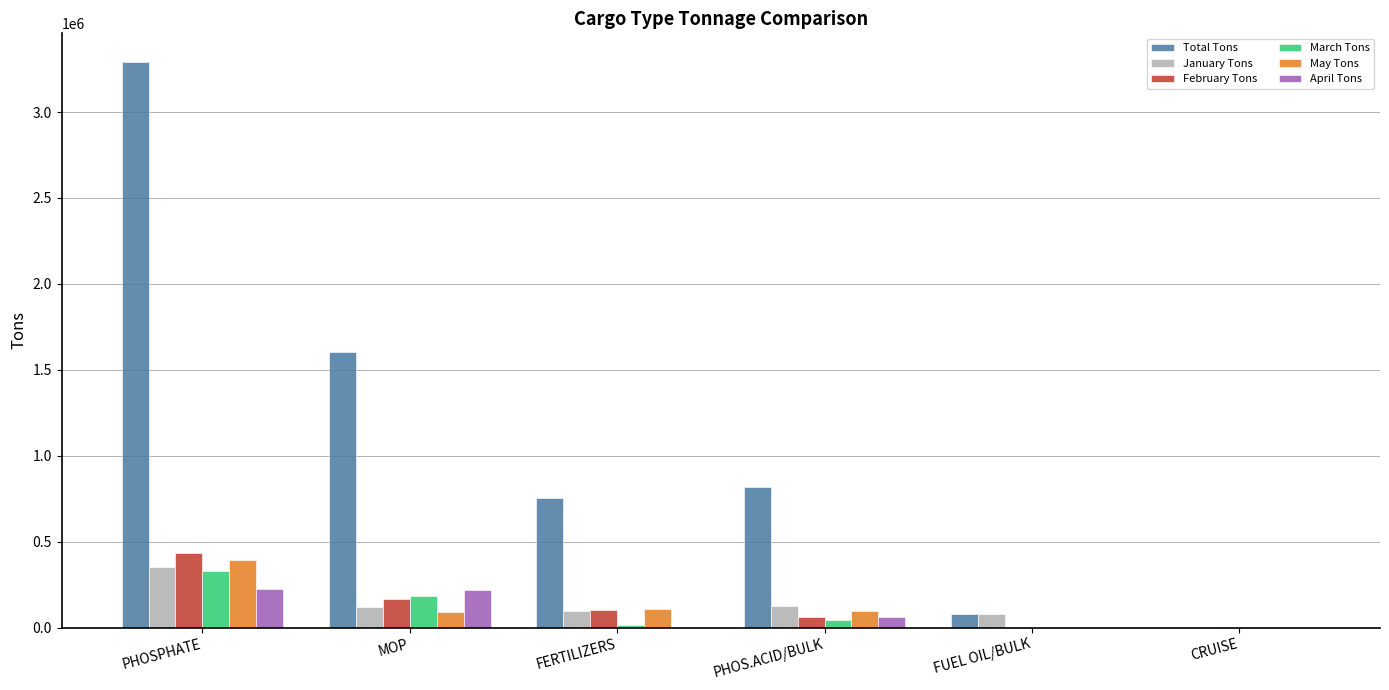

Where is February Tons nearest to the value 216791?

MOP